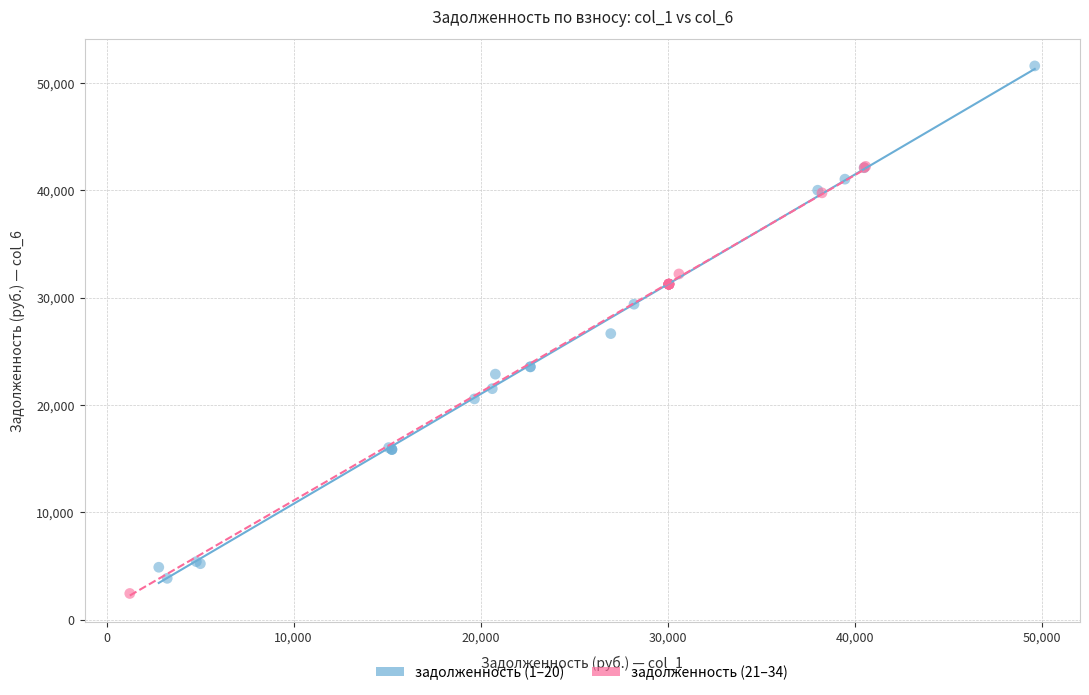

Which series reaches the minimum Y coordinate?

задолженность (21–34)